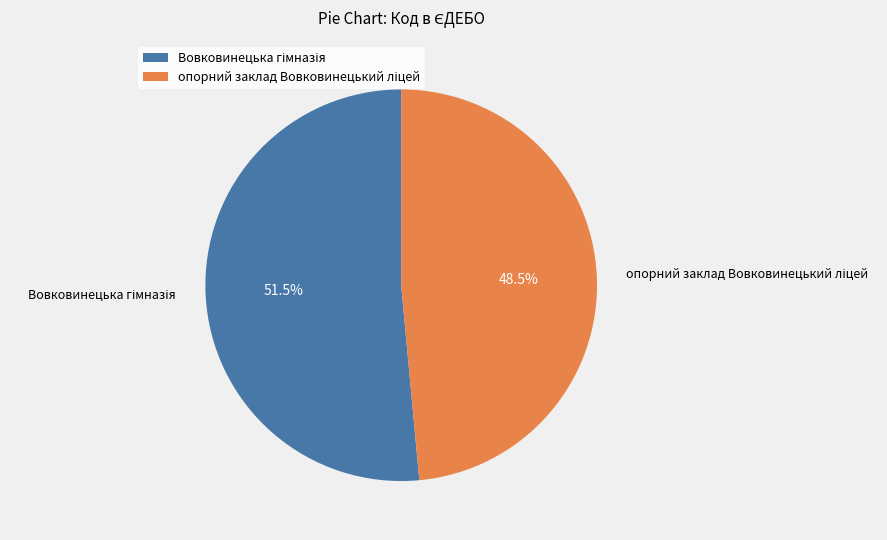

Is there any slice that represents more than half of the pie?

Yes